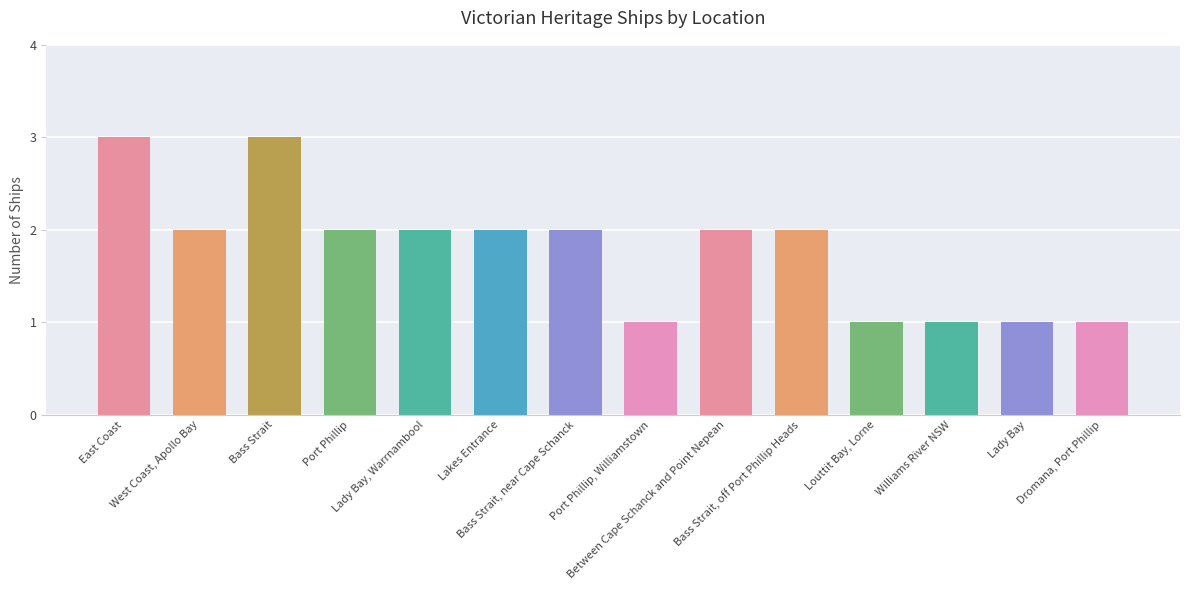

What is the label of the 3rd bar from the right?

Williams River NSW